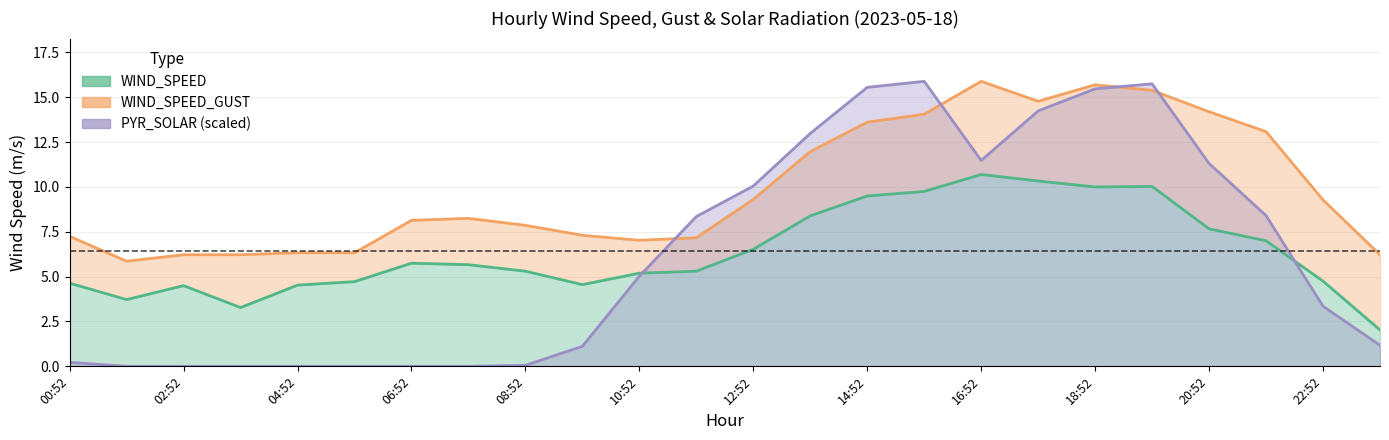

At 03:52, list the series in order from smallest to largest.

PYR_SOLAR_norm, WIND_SPEED, WIND_SPEED_GUST